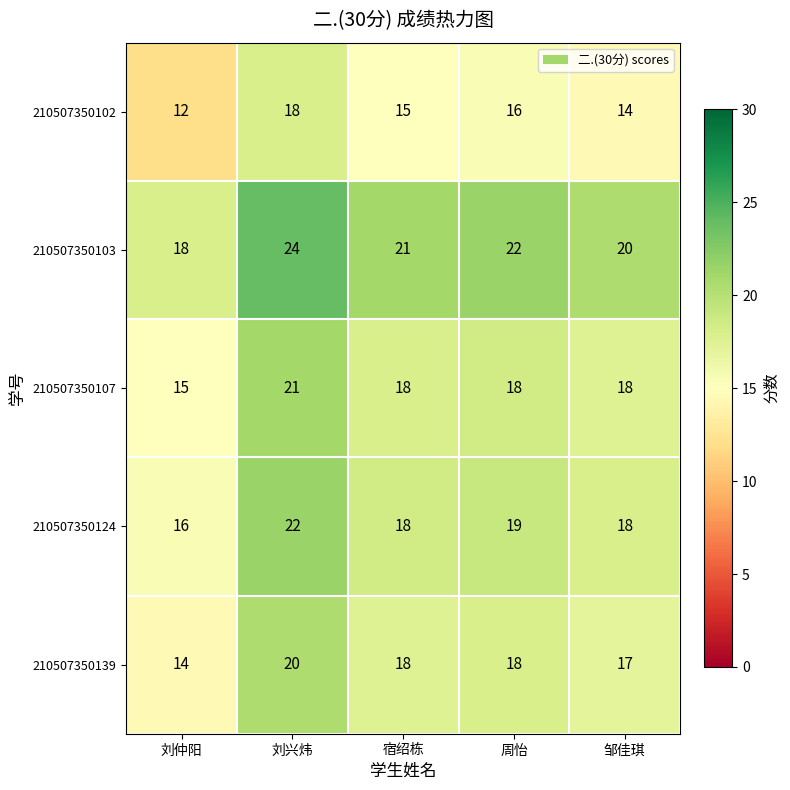

Read the 210507350107 value at 刘兴炜.

21